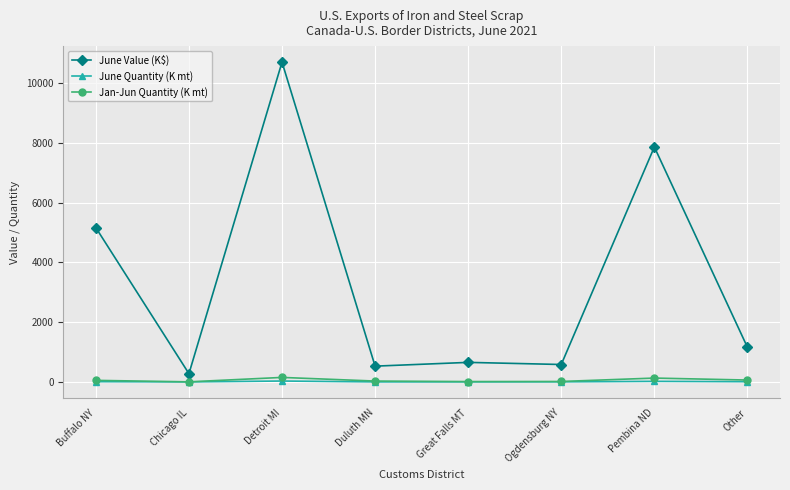

What are all the series names shown in the legend?

June Value (K$), June Quantity (K mt), Jan-Jun Quantity (K mt)